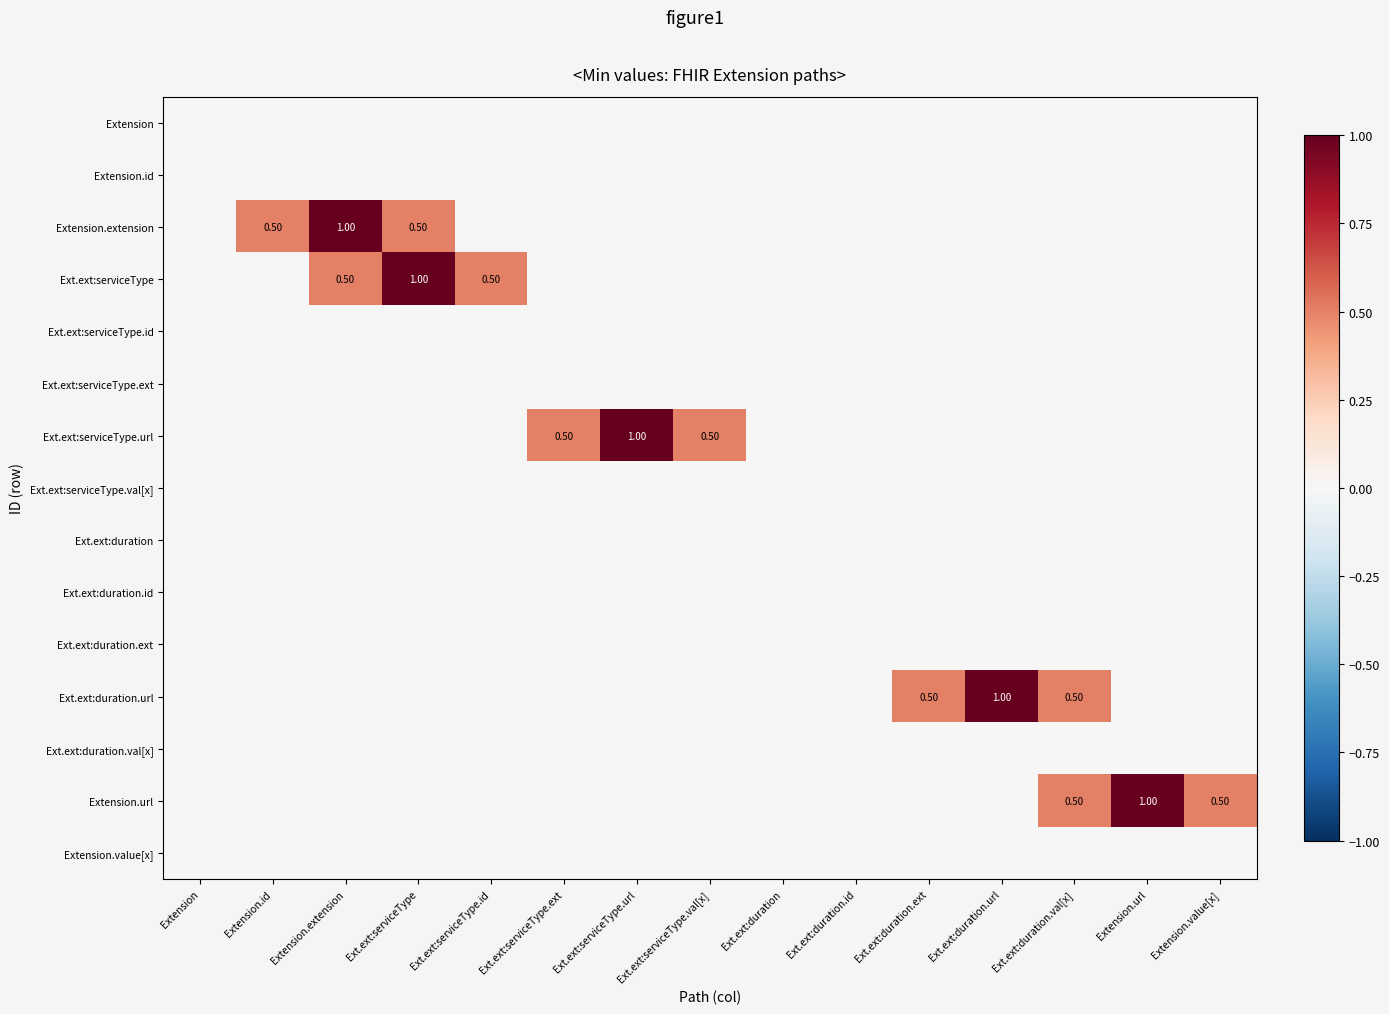

Rank the categories by Ext.ext:duration.url value from highest to lowest.

Ext.ext:duration.url, Ext.ext:duration.ext, Ext.ext:duration.val[x], Extension, Extension.id, Extension.extension, Ext.ext:serviceType, Ext.ext:serviceType.id, Ext.ext:serviceType.ext, Ext.ext:serviceType.url, Ext.ext:serviceType.val[x], Ext.ext:duration, Ext.ext:duration.id, Extension.url, Extension.value[x]